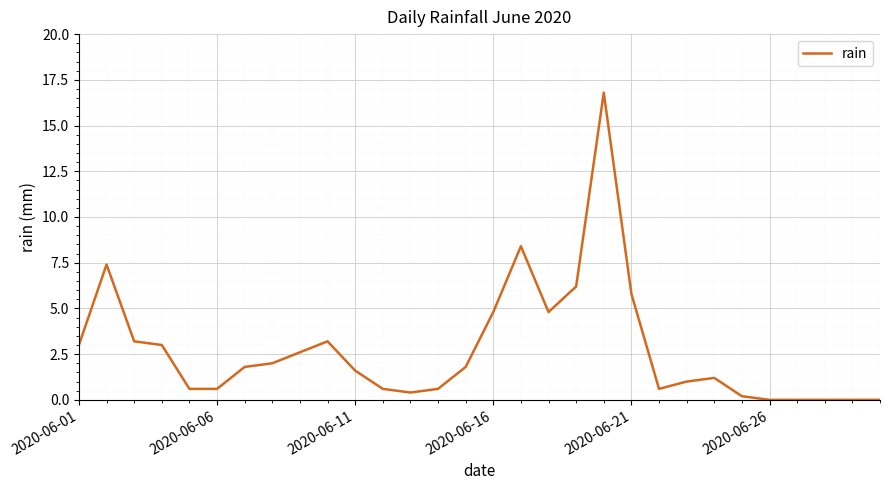

What is the maximum value shown in the chart?

16.8